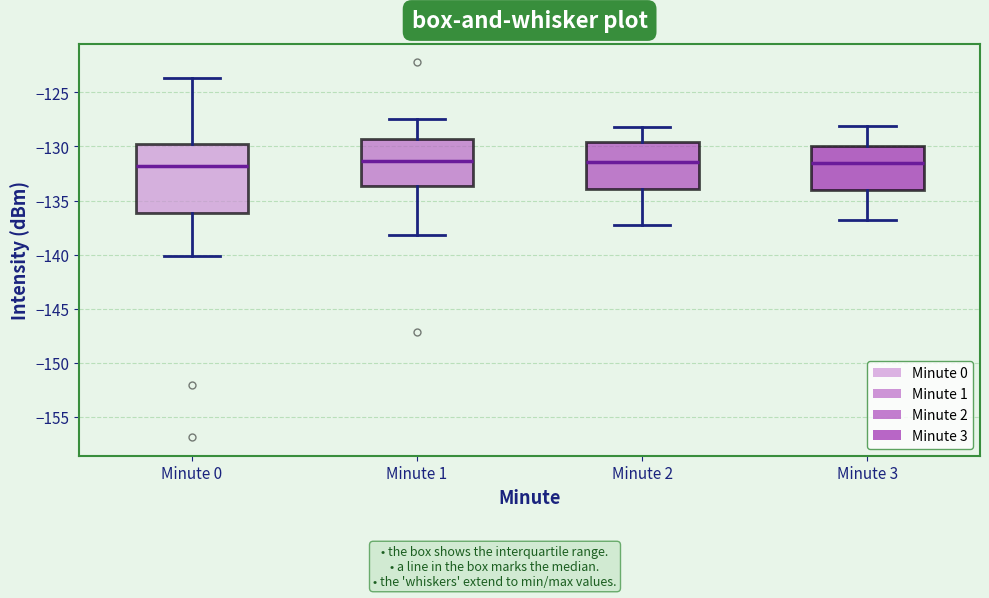

Where is the lower edge of the box for Minute 2 on the y-axis? The values are not printed on the chart, so give them approximately, as read against the axis.

-134.0